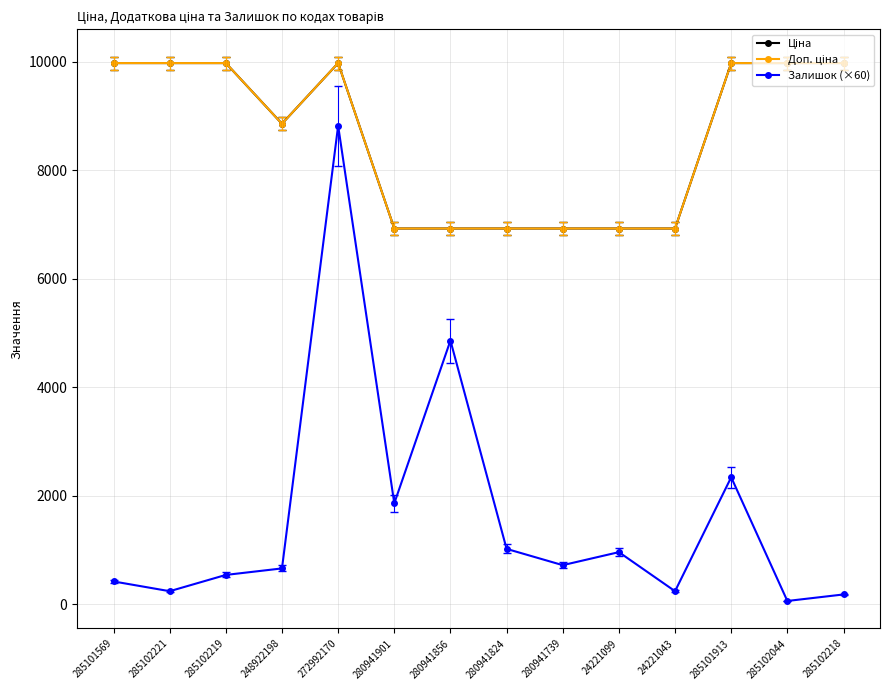

How many lines are shown in the chart?

3